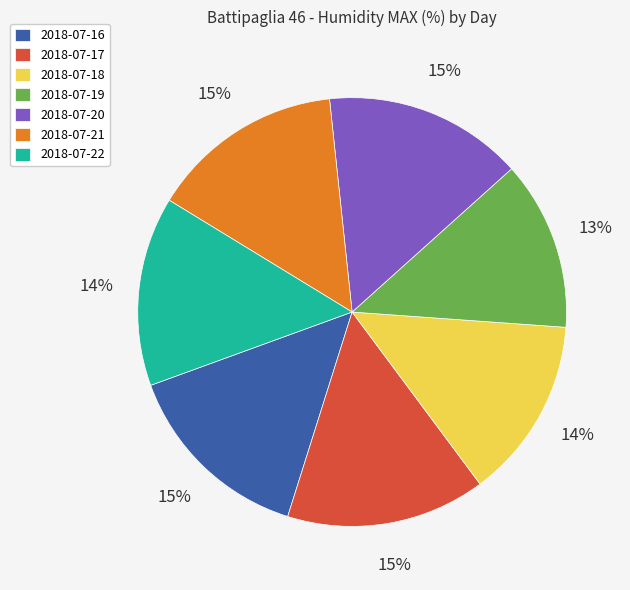

To the nearest percent, what is the average slice percentage?

14%